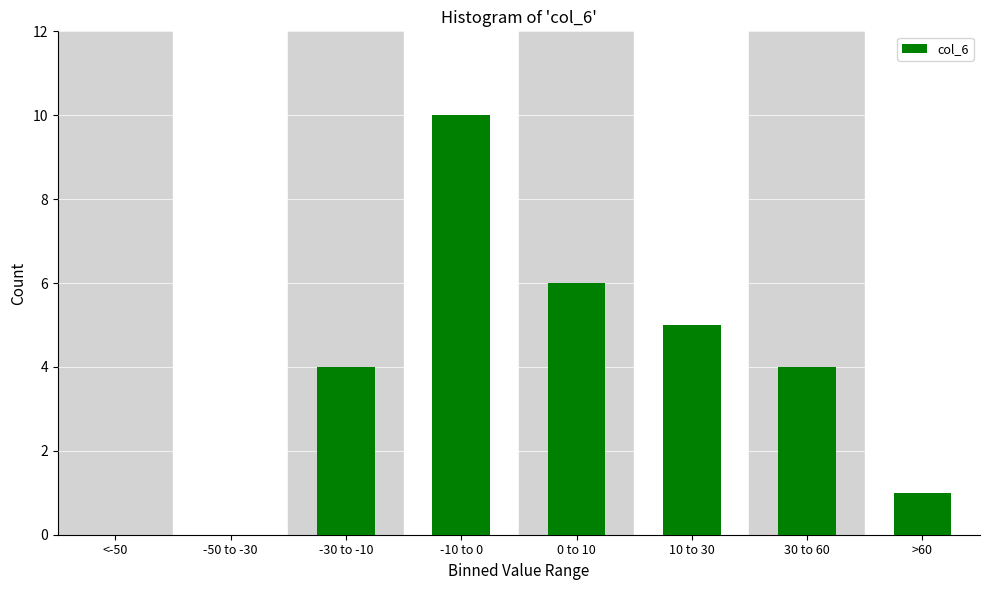

Reading left to right, extract all data points from this chart.

<-50=0	-50 to -30=0	-30 to -10=4	-10 to 0=10	0 to 10=6	10 to 30=5	30 to 60=4	>60=1